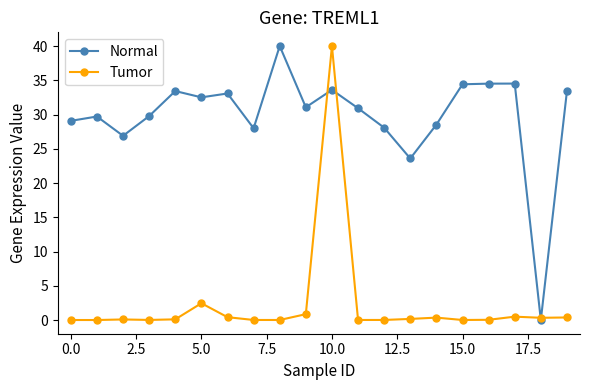

Which series has the largest total across all categories?

Normal